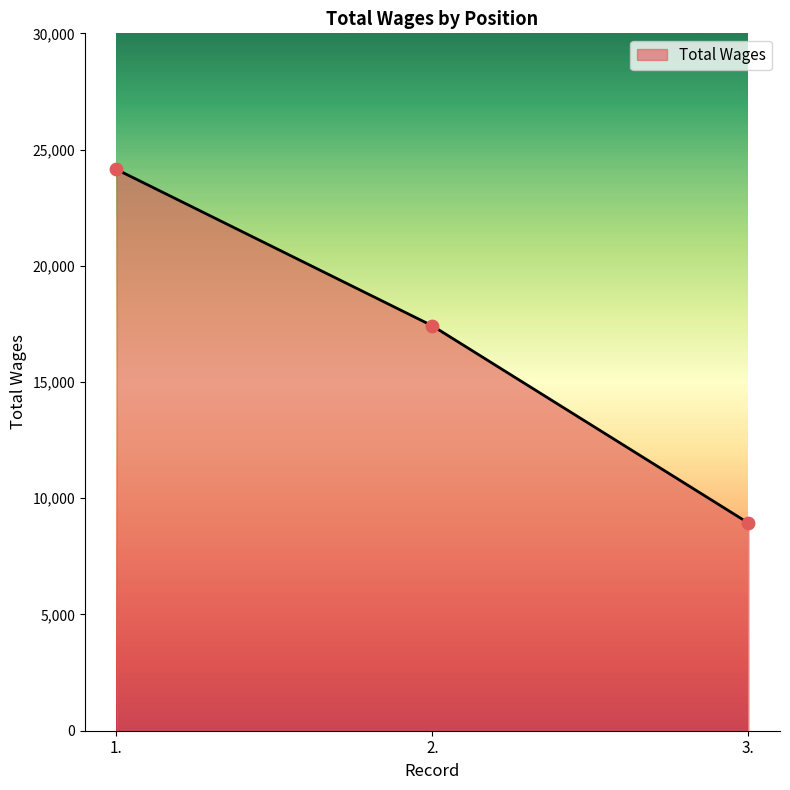

What is the change in value from 1. to 3.?

-15212